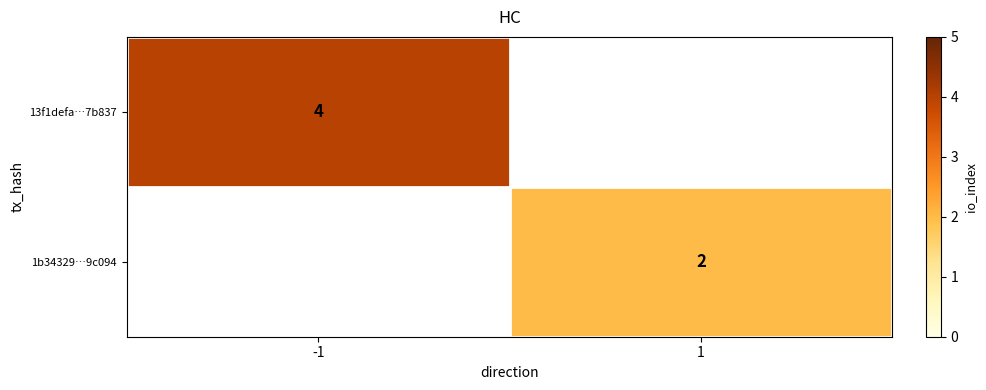

True or false: 13f1defa…7b837 has a value of 4 at -1.

True